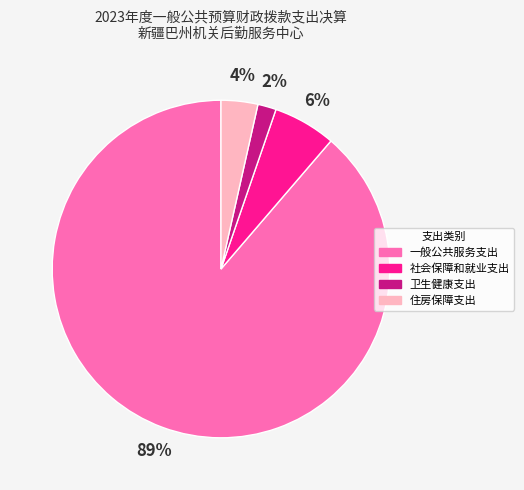

To the nearest percent, what percentage of the pie is 住房保障支出?

4%